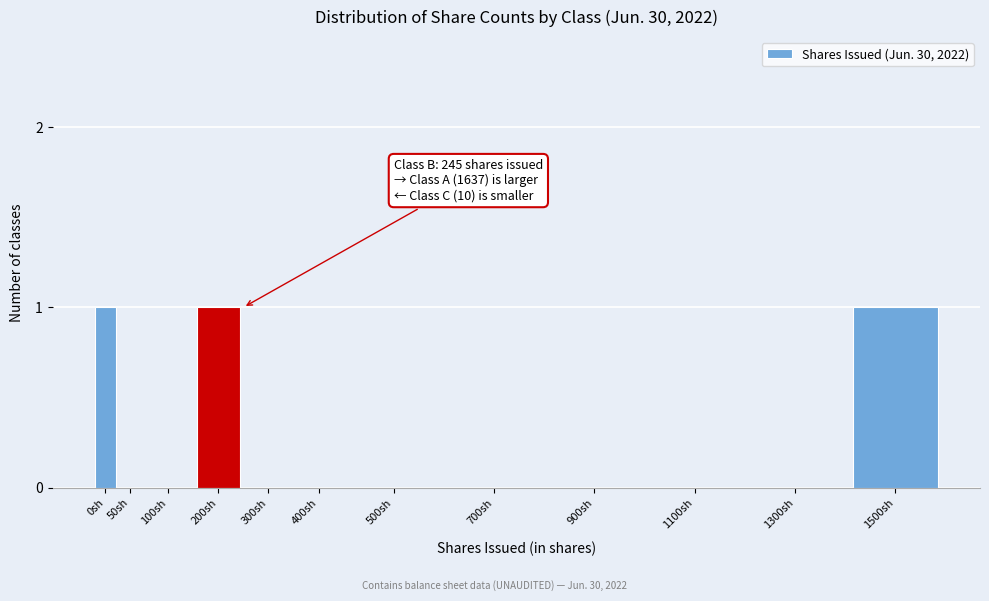

Reading left to right, transcribe all the data shown in this chart.

0sh=1	50sh=0	100sh=0	200sh=1	300sh=0	400sh=0	500sh=0	700sh=0	900sh=0	1100sh=0	1300sh=0	1500sh=1